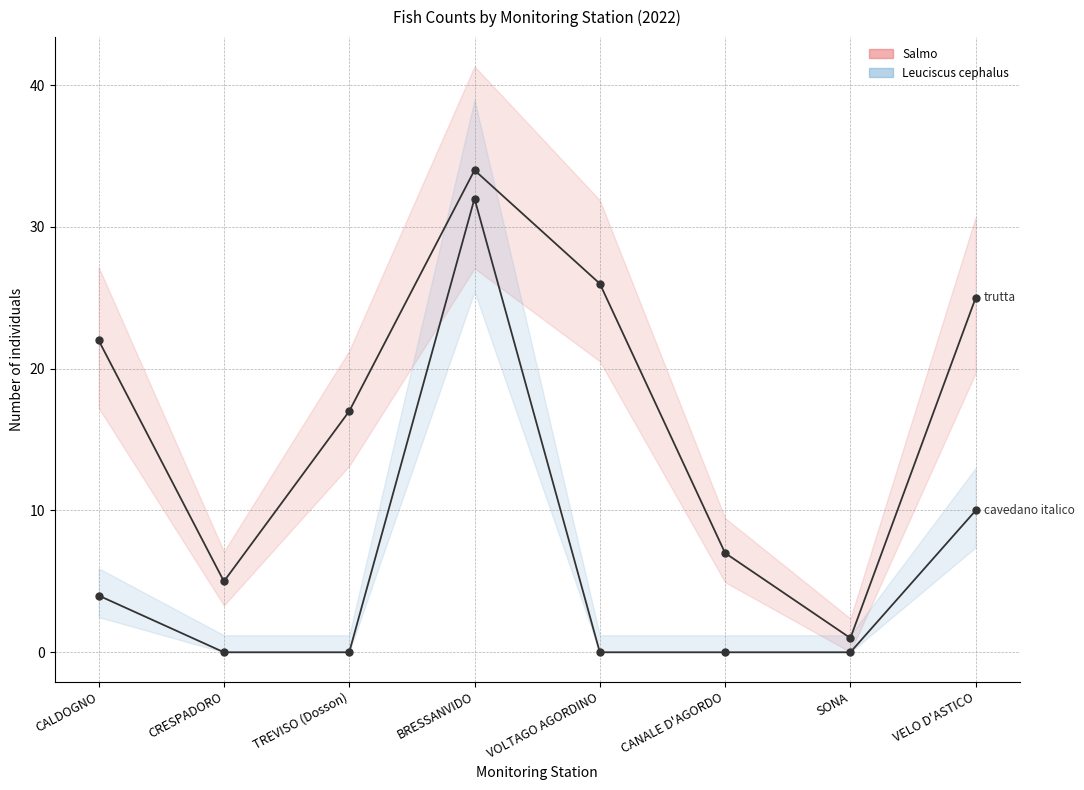

Reading left to right, list all the values displayed in this chart.

Salmo (trutta) trutta (trota fario): 22	5	17	34	26	7	1	25
Leuciscus cephalus (cavedano italico): 4	0	0	32	0	0	0	10